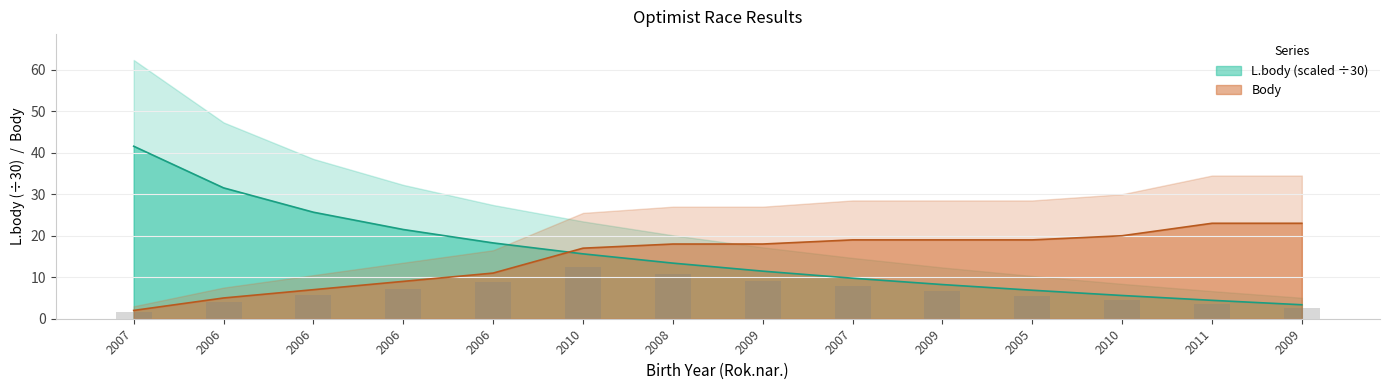

Reading right to left, list all the values displayed in this chart.

L.body: 3.4	4.4	5.6	6.9	8.2	9.8	11.5	13.4	15.6	18.3	21.5	25.7	31.5	41.6
Body: 23.0	23.0	20.0	19.0	19.0	19.0	18.0	18.0	17.0	11.0	9.0	7.0	5.0	2.0